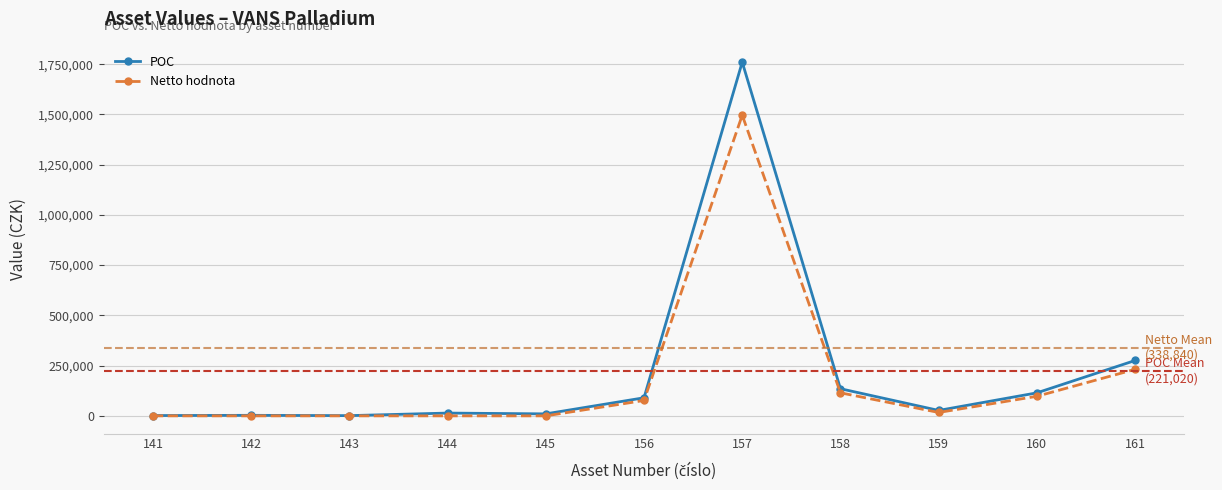

What is the value of the POC point at the 11th from the left?

275500.0